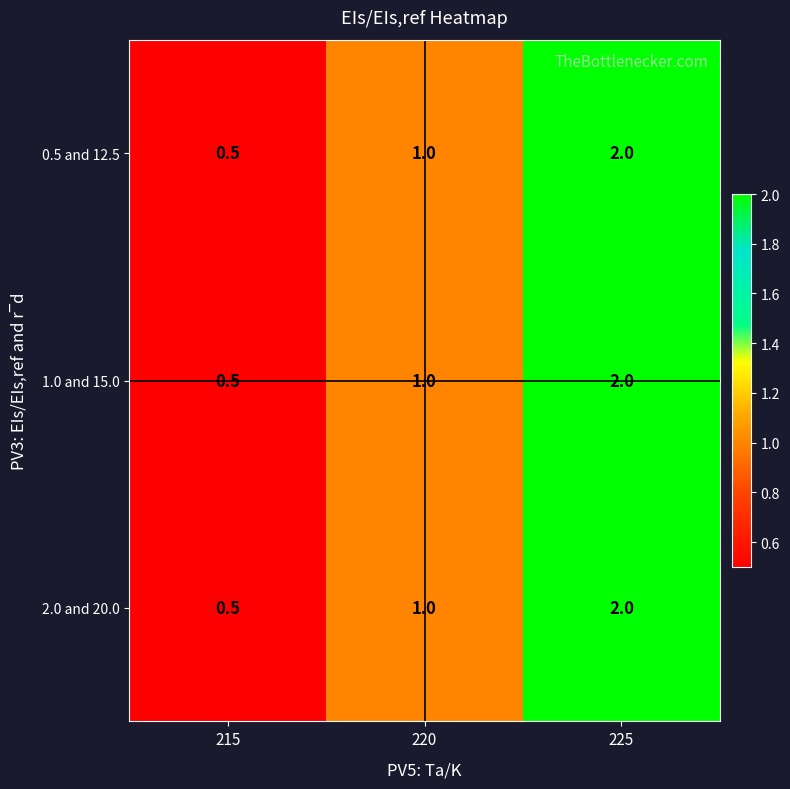

How many values in the 0.5 and 12.5 series are below 1?

1